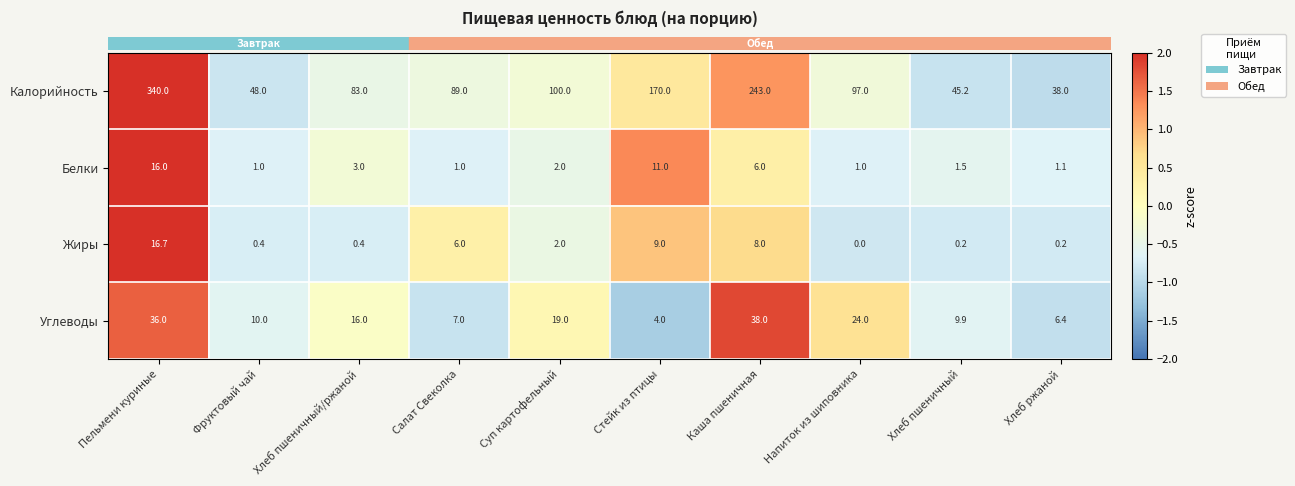

The value of Белки at Каша пшеничная is 6.0. True or false?

True